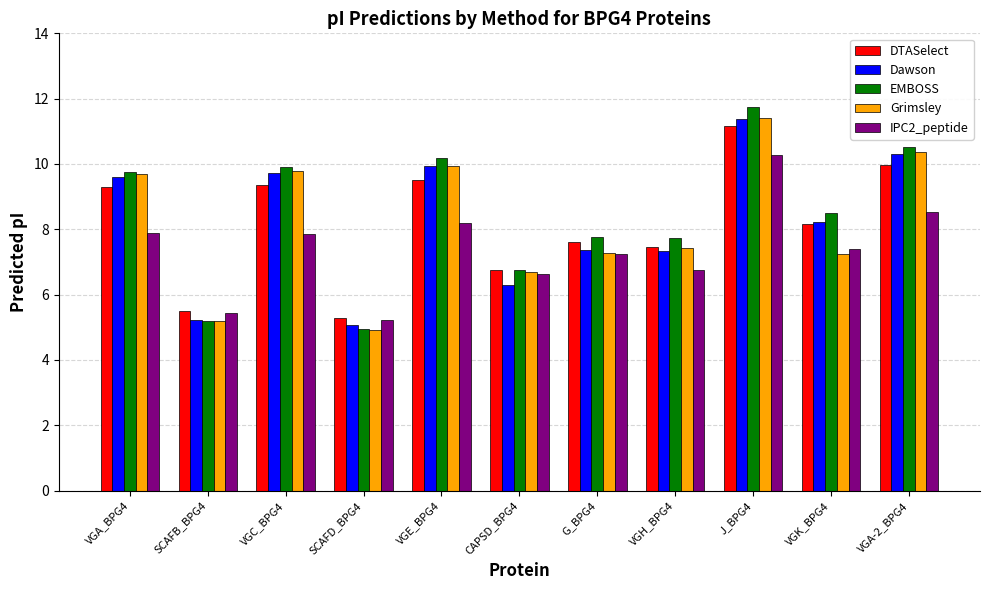

What is the maximum value for DTASelect?

11.2